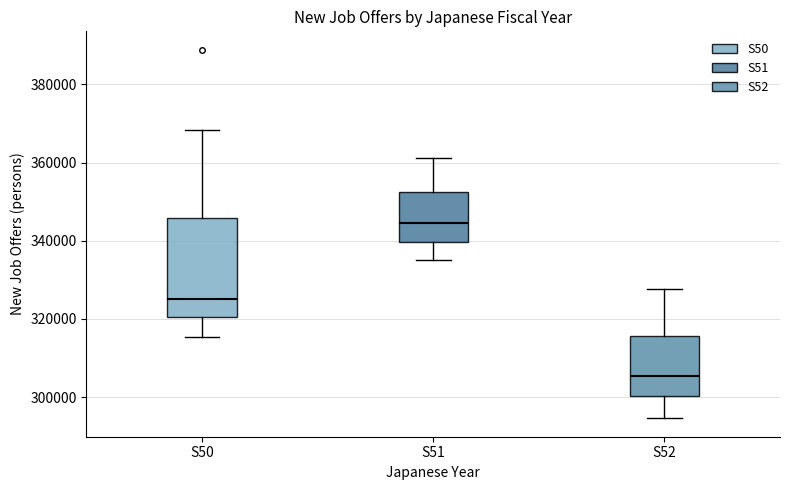

Which box has the lowest median line?

S52